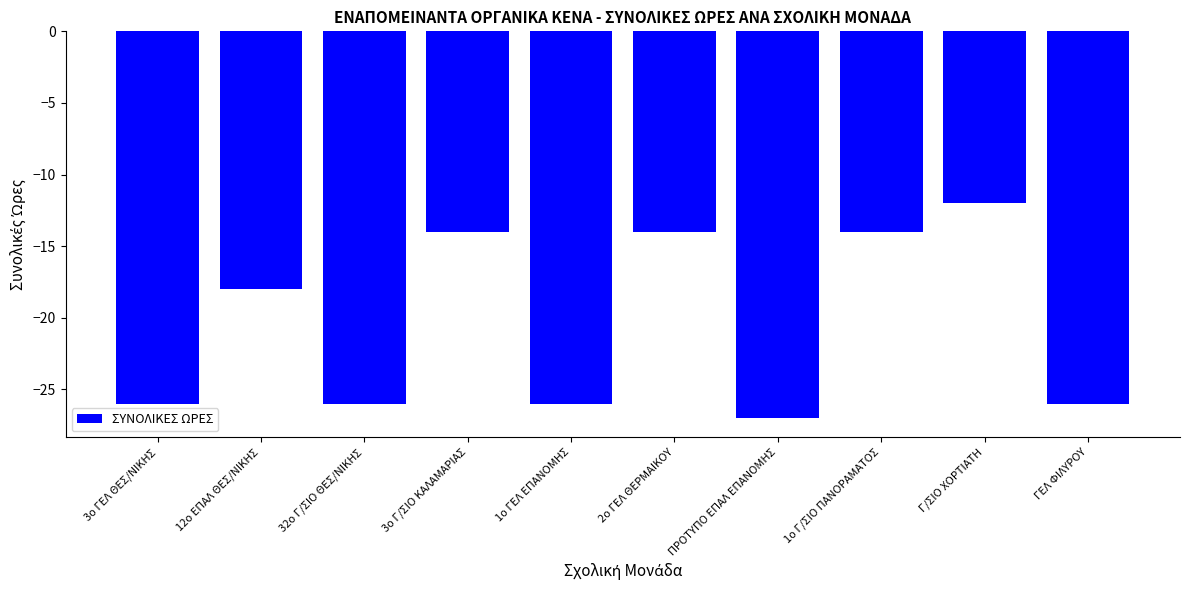

What is the change in value from 3ο Γ/ΣΙΟ ΚΑΛΑΜΑΡΙΑΣ to Γ/ΣΙΟ ΧΟΡΤΙΑΤΗ?

+2